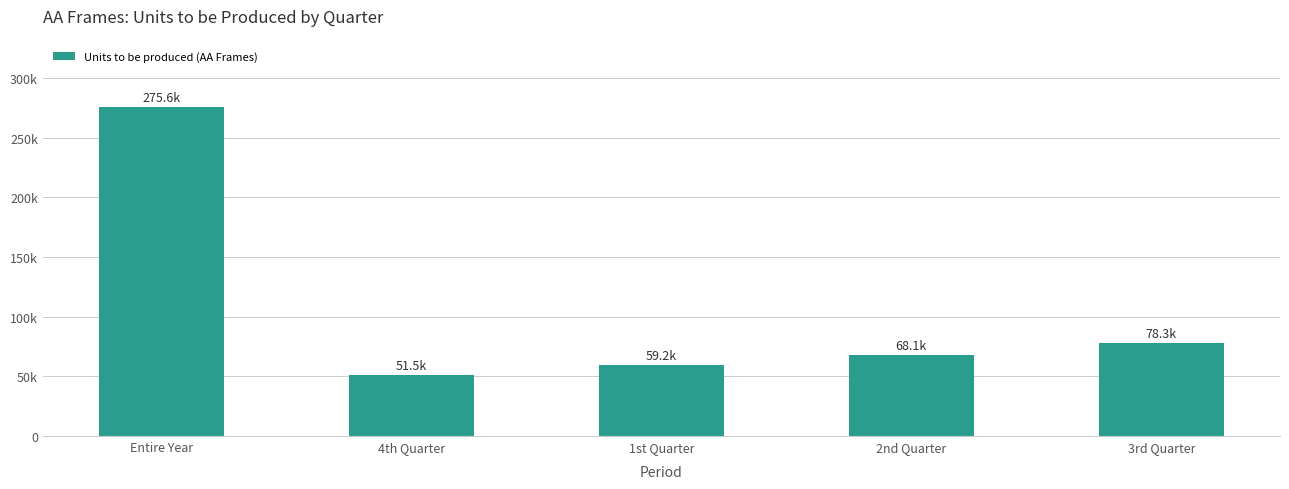

Where does the data first go above 68108?

Entire Year